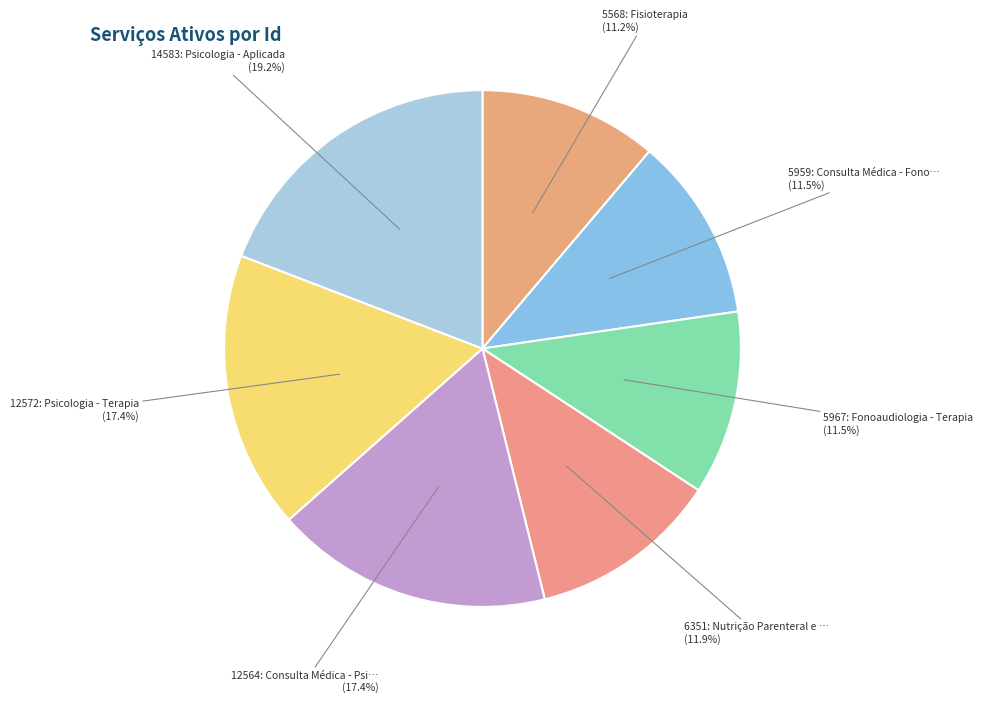

Which slice is the largest?

14583: Psicologia - Aplicada